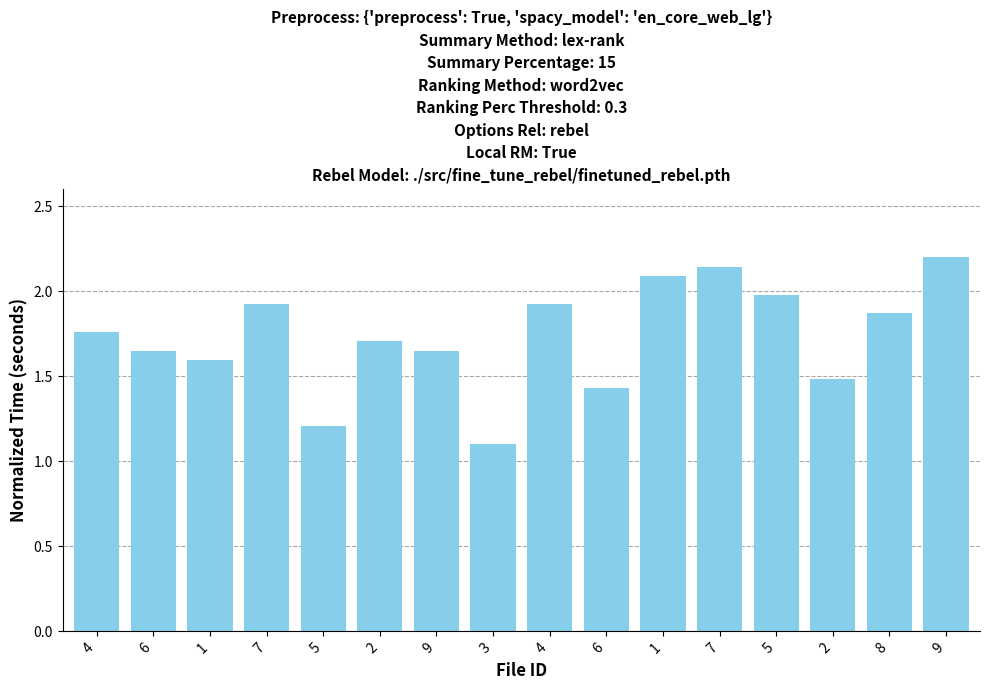

What is the change in value from 7 to 2?

-0.7